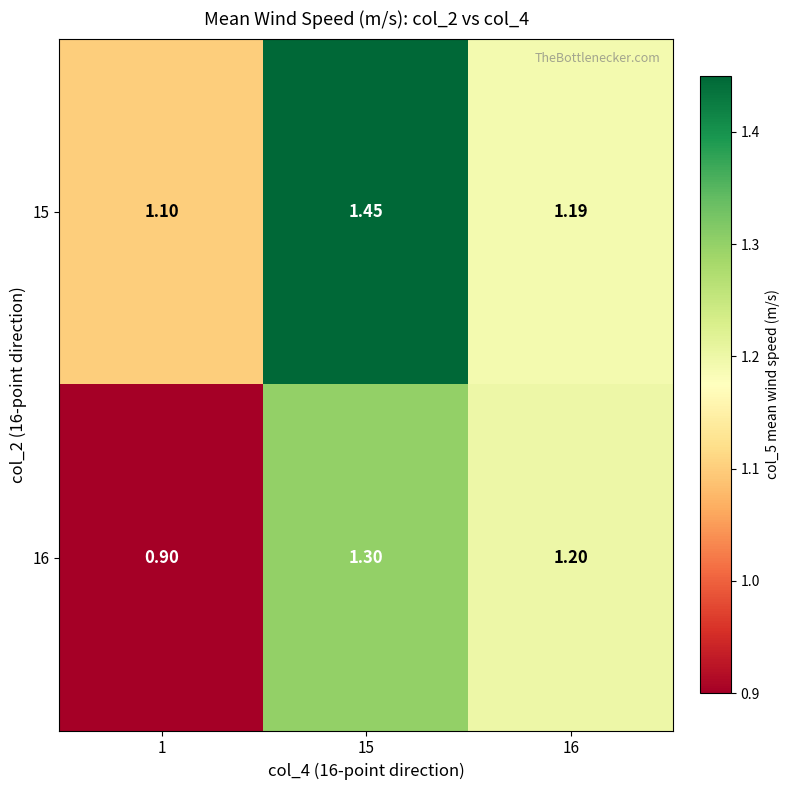

Is the value of 15 at 1 greater than the value of 16 at 16?

No